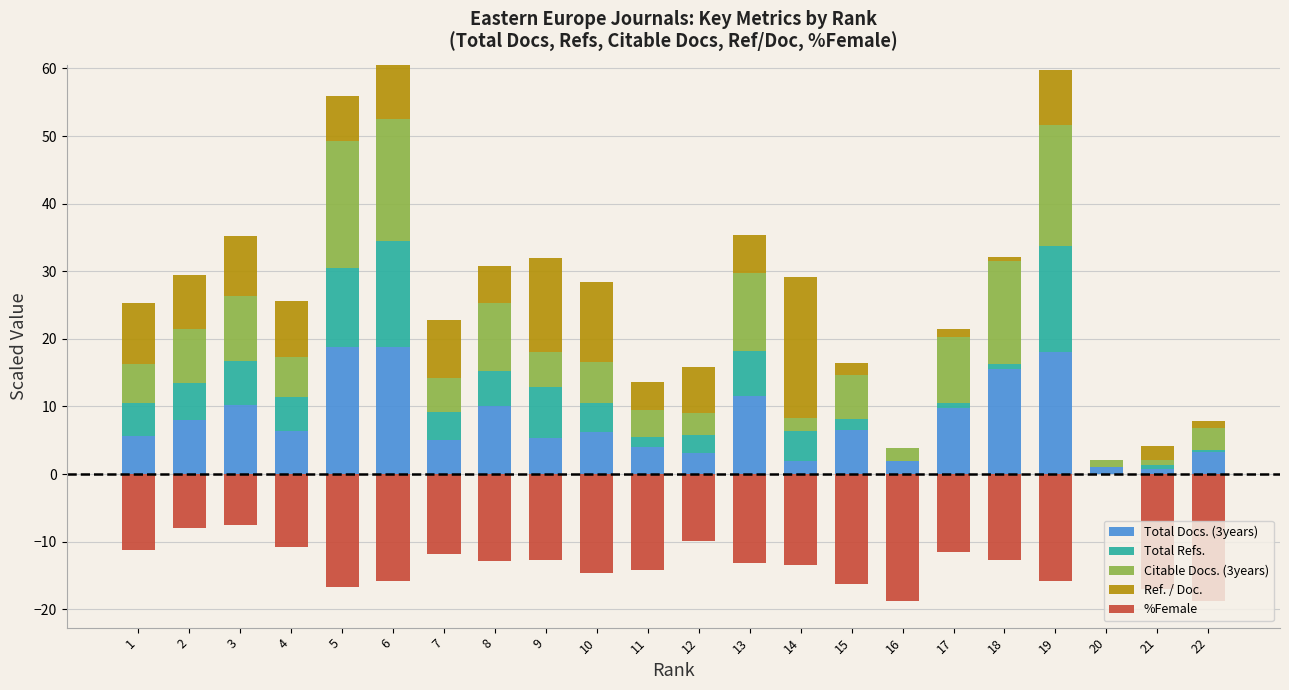

Rank the series by their maximum value, from lowest to highest.

%Female, Total Refs., Total Docs. (3years), Citable Docs. (3years), Ref. / Doc.